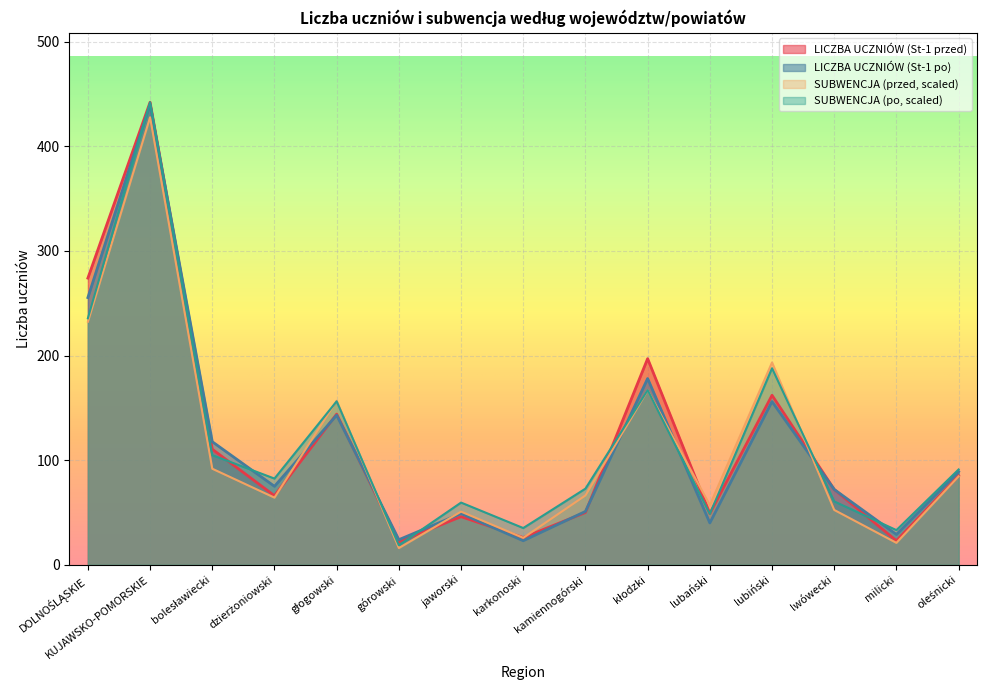

Which has a higher value, lwówecki or bolesławiecki?

bolesławiecki